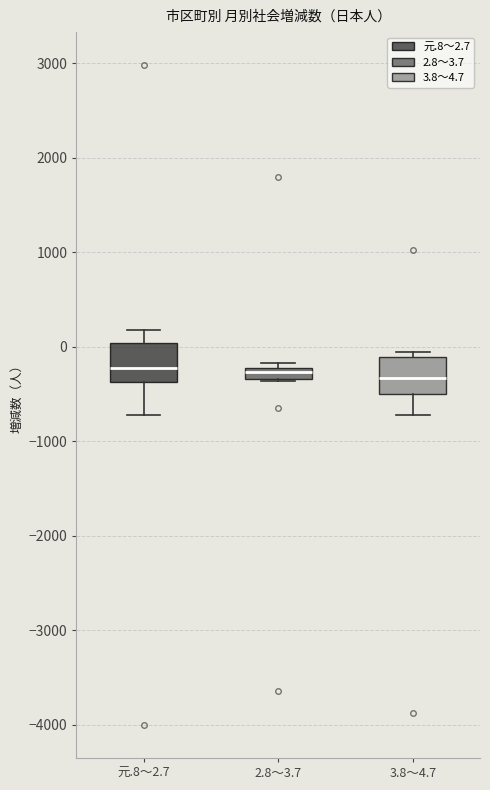

Where is the lower edge of the box for 元.8～2.7 on the y-axis? The values are not printed on the chart, so give them approximately, as read against the axis.

-400